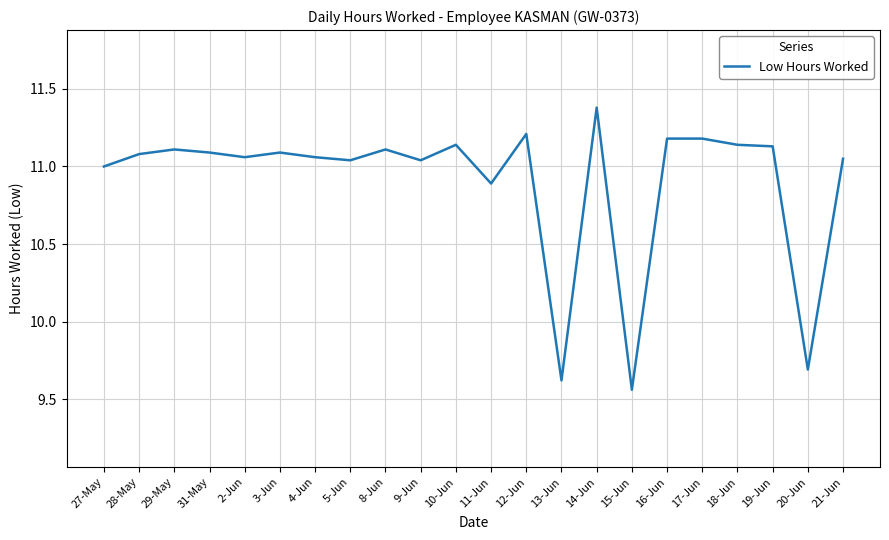

Where is the data nearest to the value 10?

20-Jun